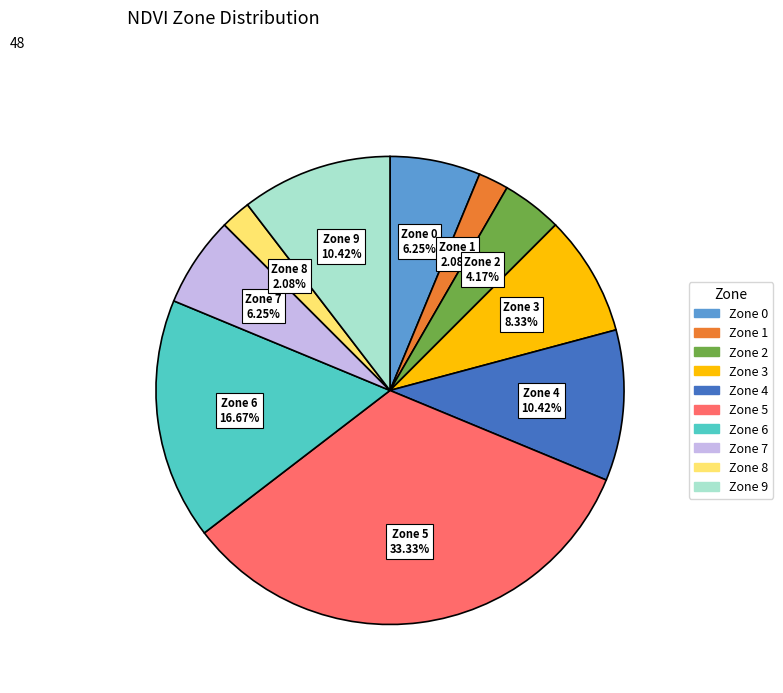

The Zone 0 slice represents 1% of the pie. True or false?

False